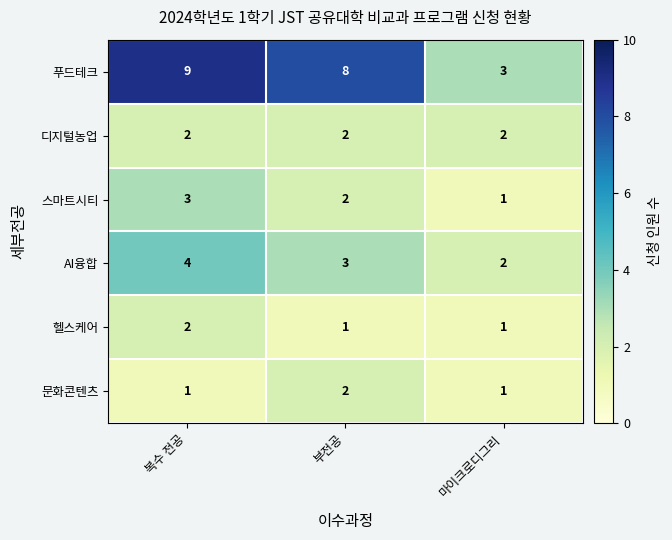

List the labels in order of 스마트시티 value, smallest first.

마이크로디그리, 부전공, 복수 전공